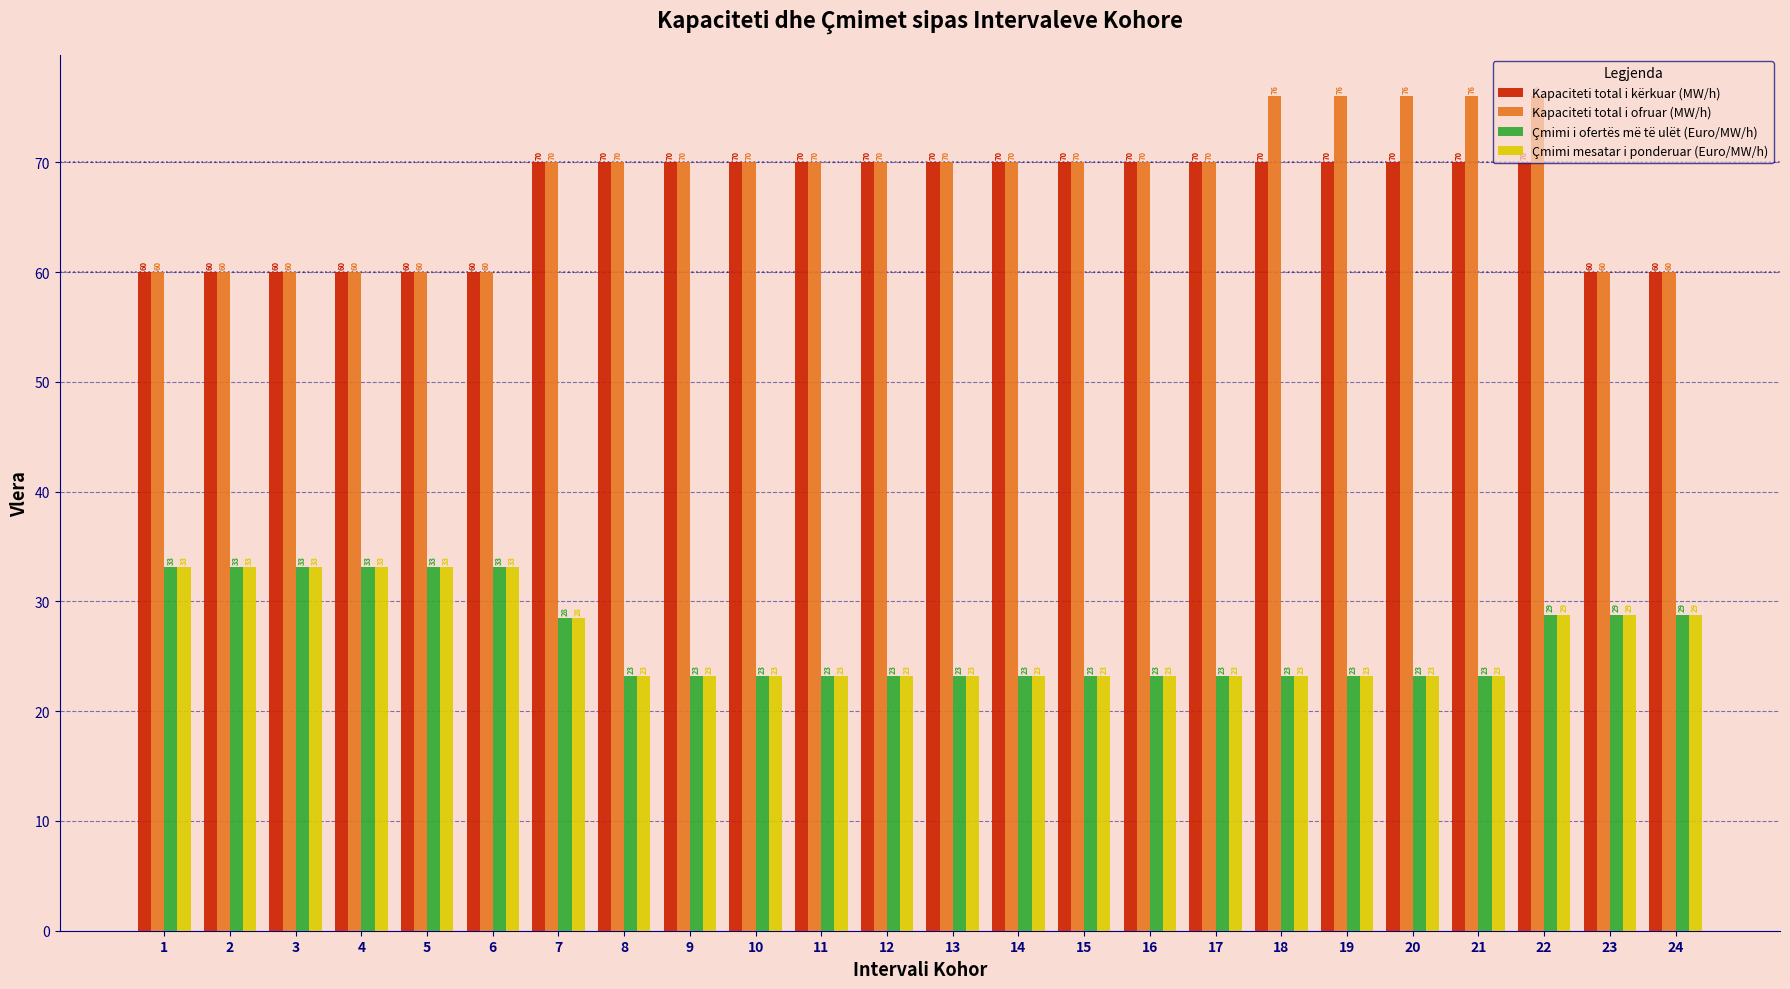

What is the smallest value displayed?

23.2